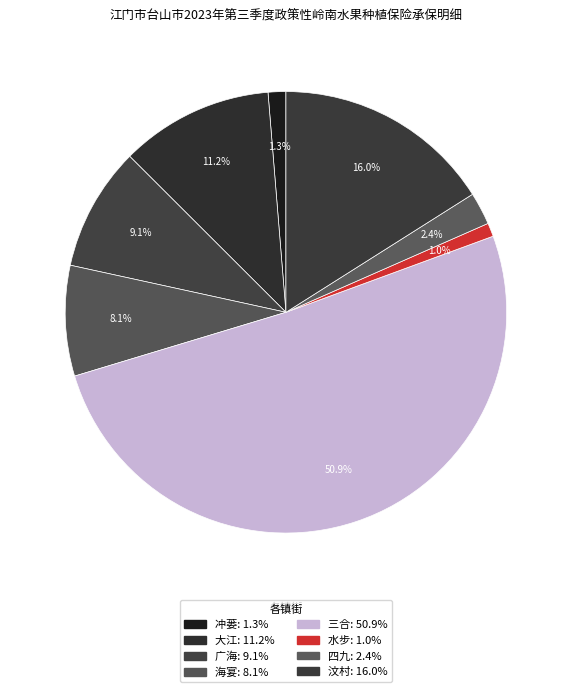

What percentage is the 汶村 slice, to the nearest percent?

16%